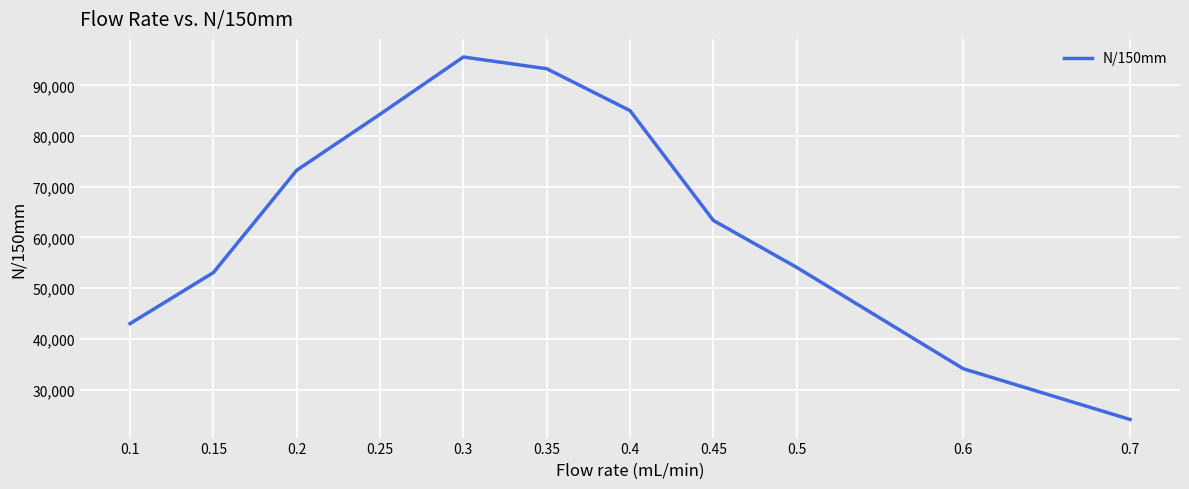

At which category does the data reach its first local peak?

0.3